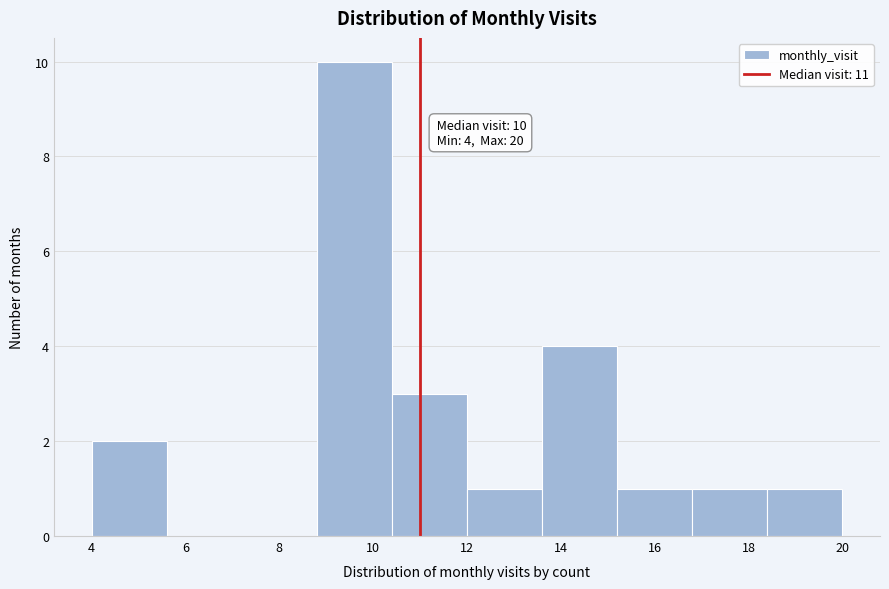

Which range on the x-axis has the tallest bar?

8.8 to 10.4